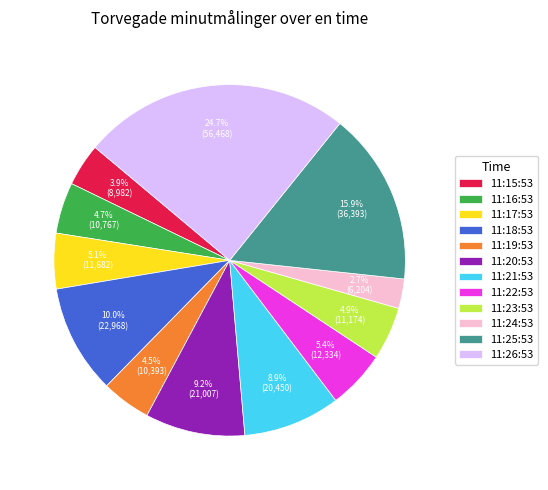

To the nearest percent, what is the difference between the 11:15:53 and 11:20:53 slice percentages?

5%